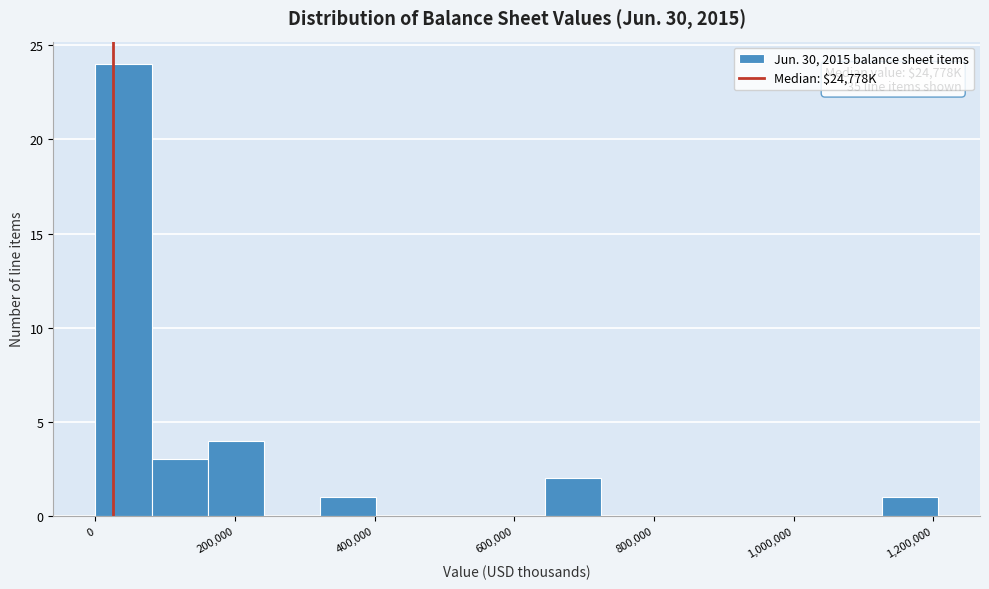

Which range on the x-axis has the tallest bar?

0 to 80000